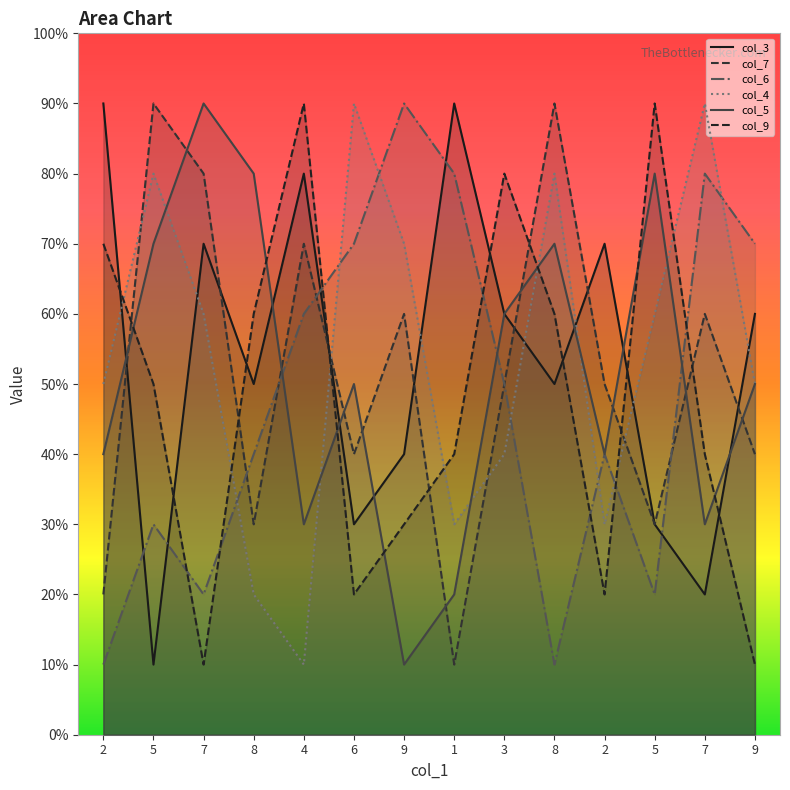

What value does the col_7 series have at 7?

6